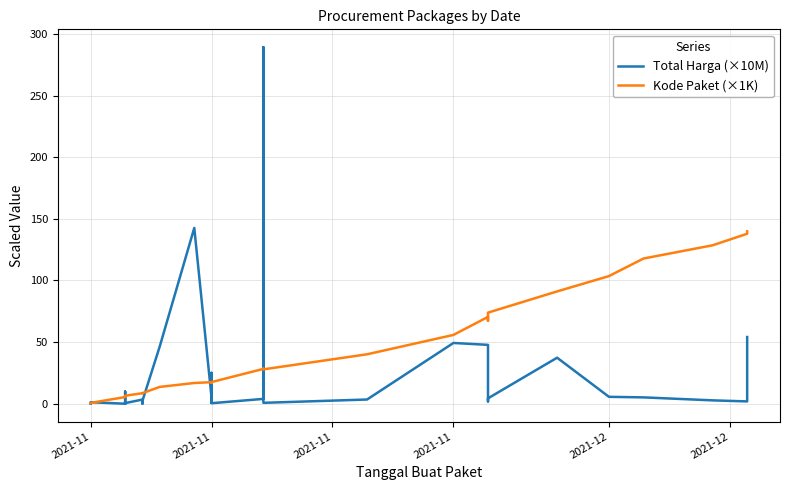

Rank the series at 2021-11 from lowest to highest value.

Total Harga (×10M), Kode Paket (×1K)